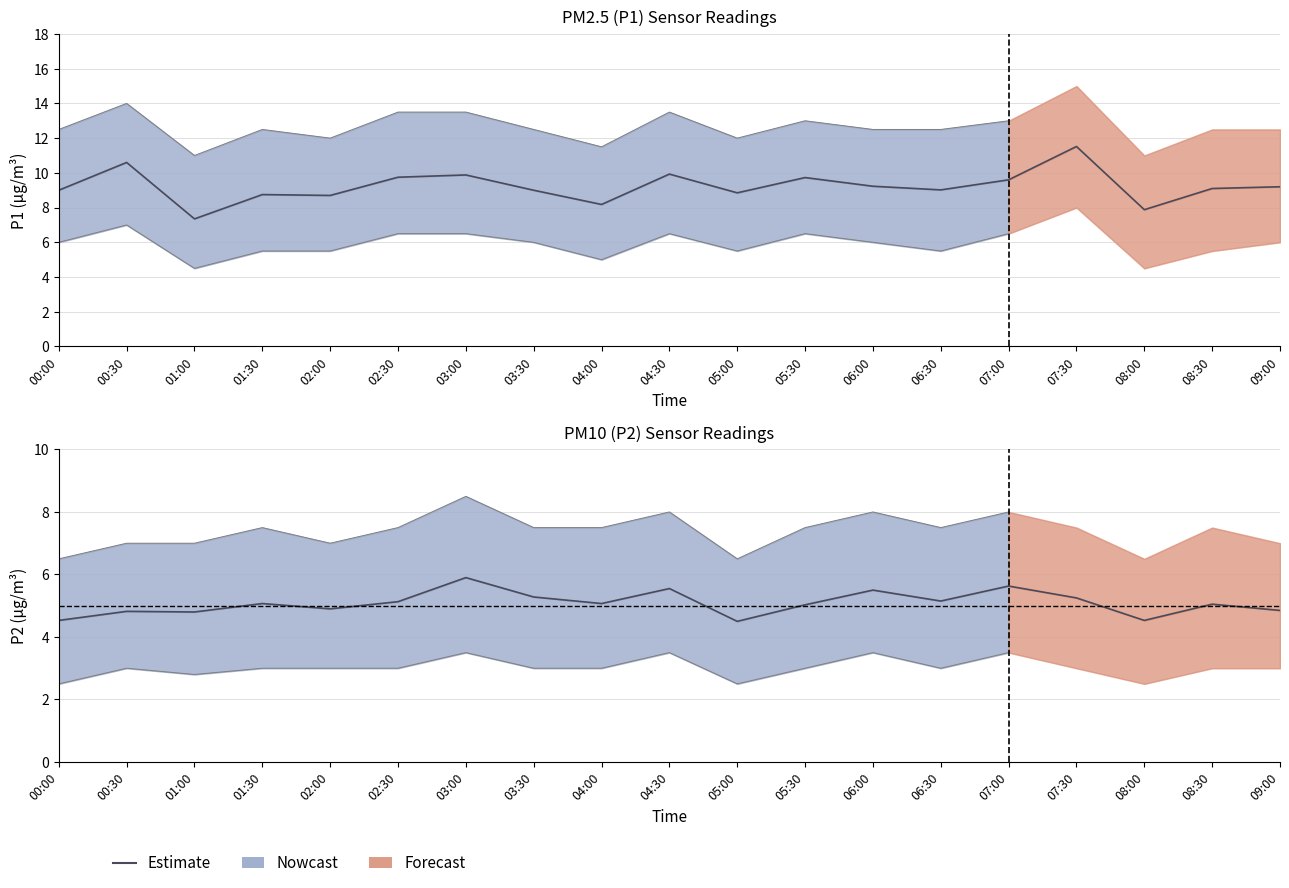

List the labels in order of value, smallest first.

05:00, 00:00, 01:00, 00:30, 02:00, 05:30, 01:30, 04:00, 02:30, 06:30, 03:30, 06:00, 04:30, 07:00, 03:00